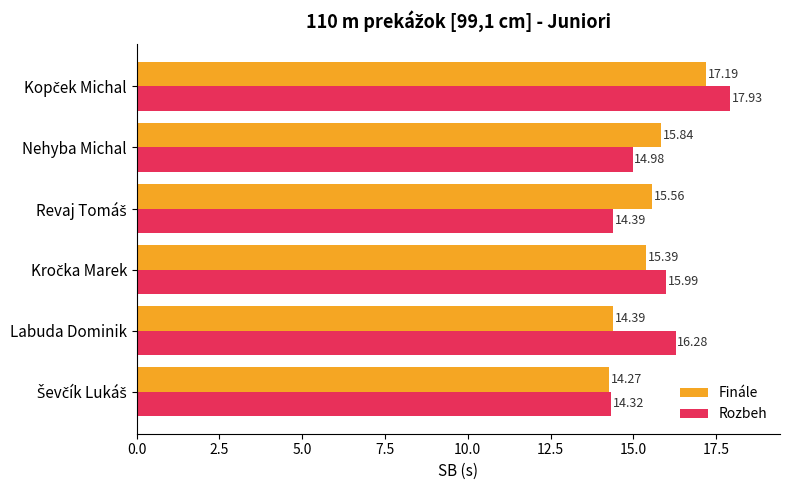

At how many categories does at least one series exceed 15?

5